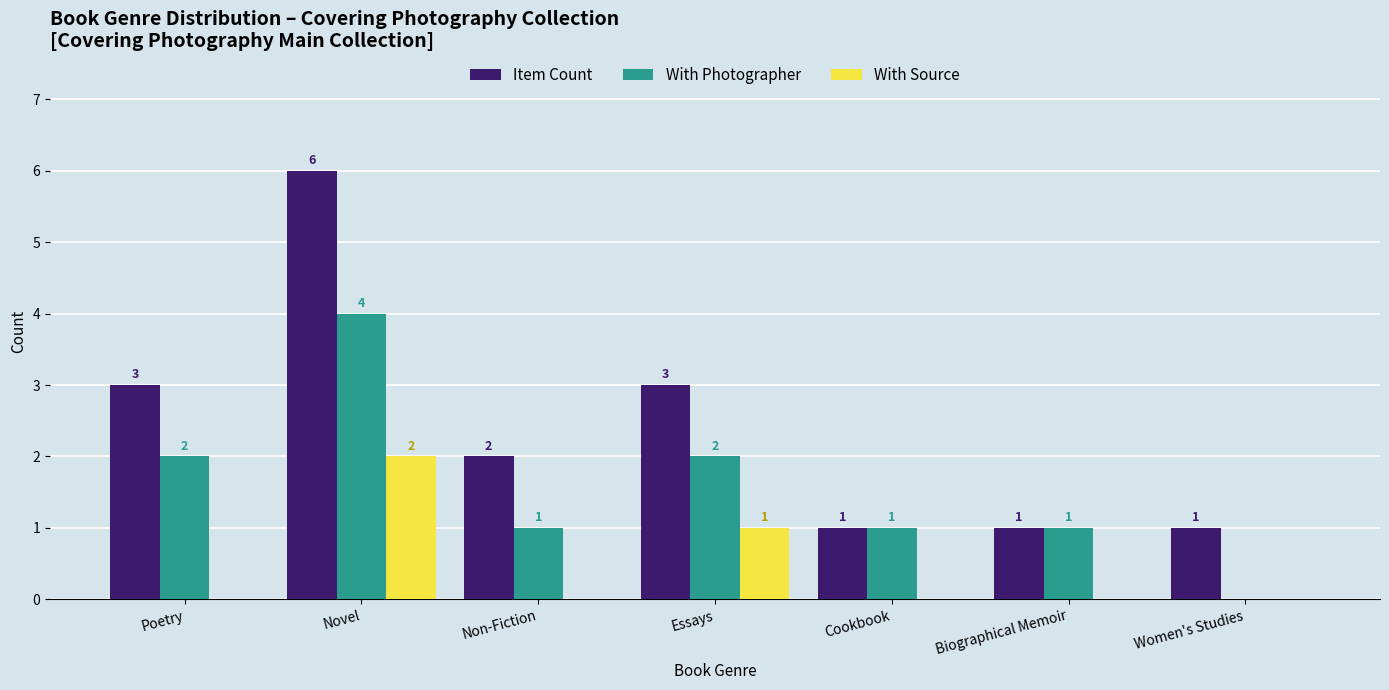

The With Source series shows 0 at Women's Studies. True or false?

True